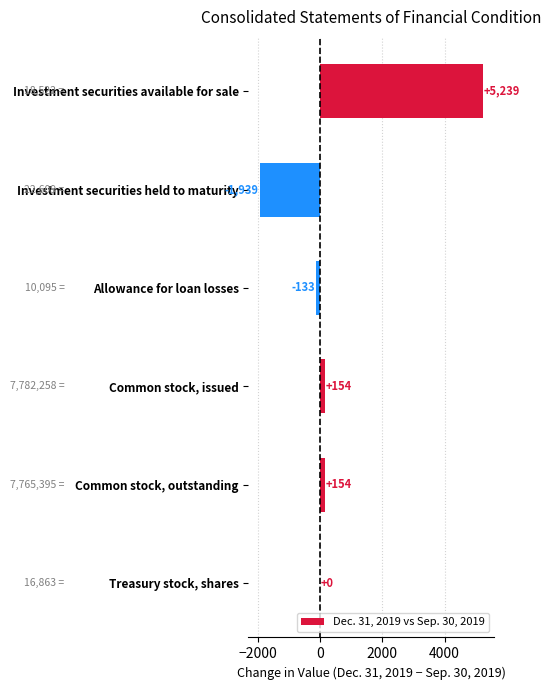

What is the change in value from Common stock, issued to Treasury stock, shares?

-154